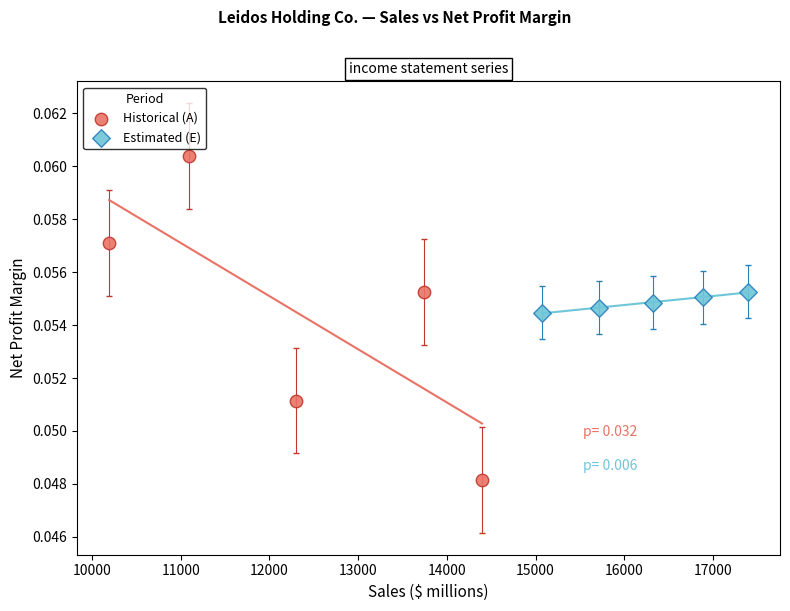

Which series reaches the minimum Y coordinate?

Historical (A)